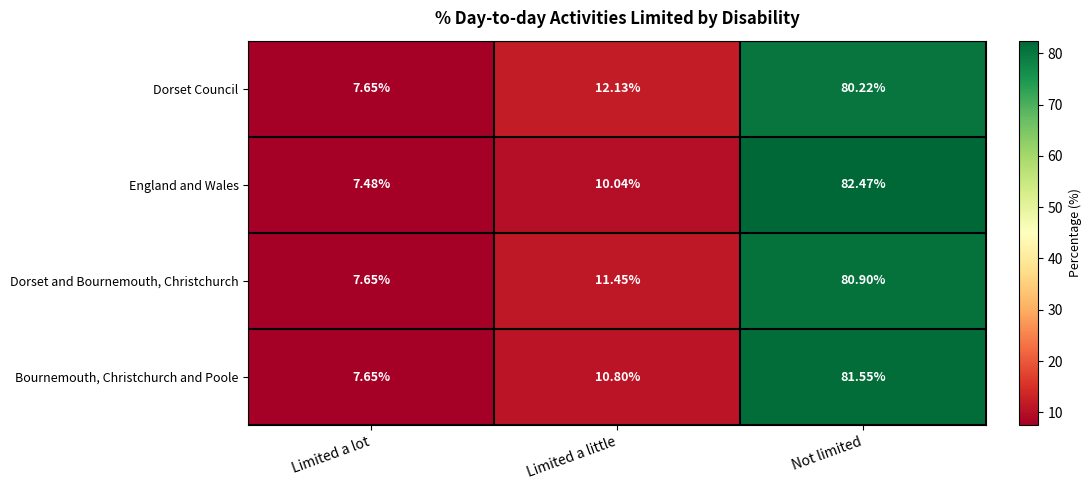

Which category has the highest value in the Dorset Council series?

Not limited